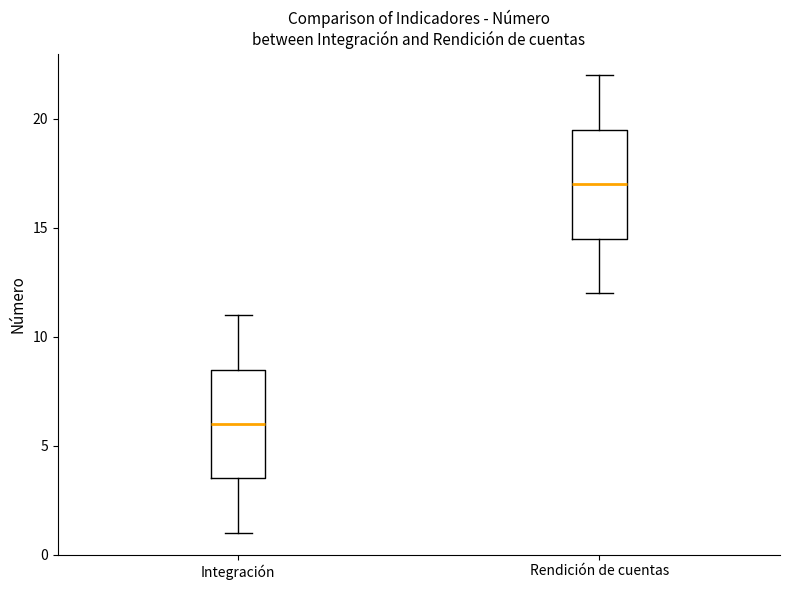

Which box has the highest median line?

Rendición de cuentas